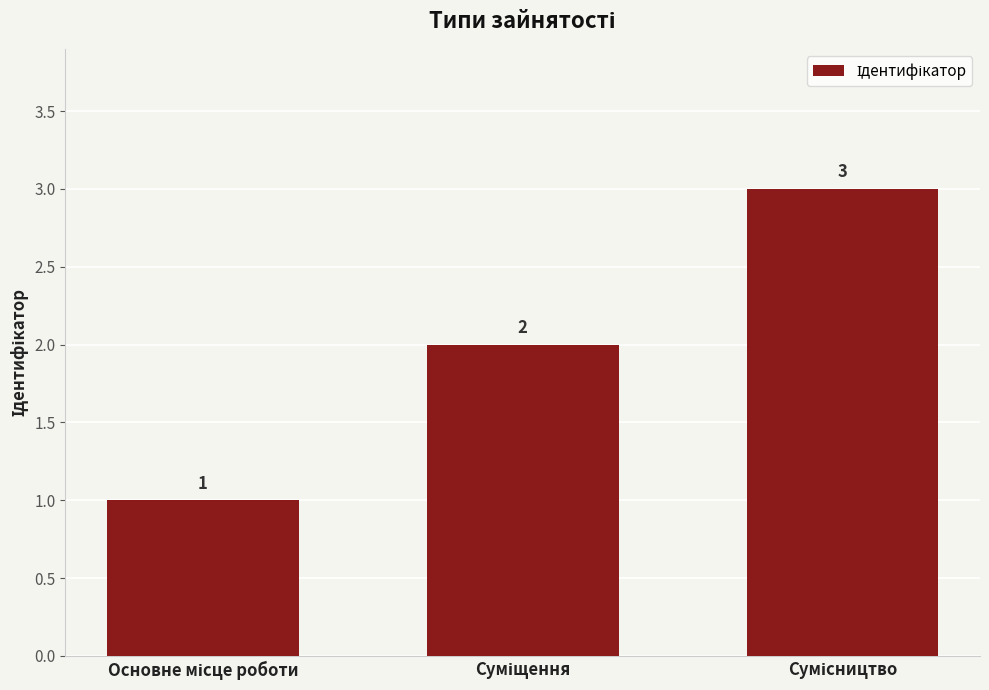

What is the greatest value displayed?

3